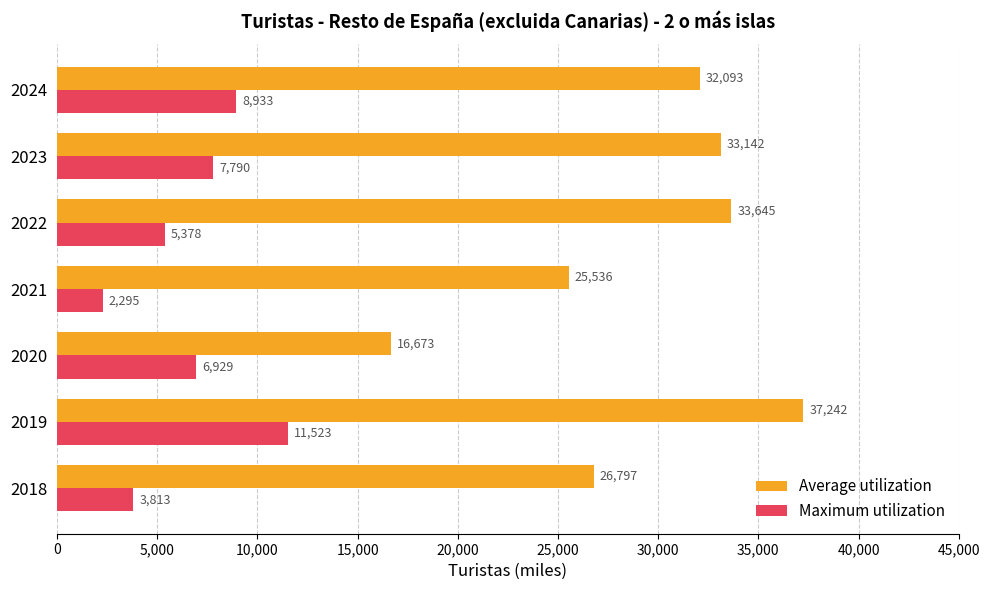

Rank the series by their average value, from lowest to highest.

Maximum utilization, Average utilization